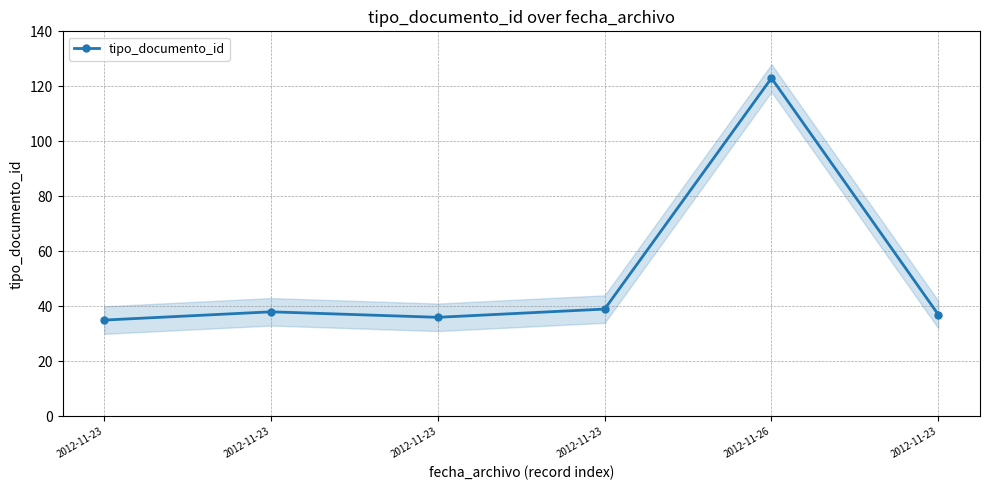

How many distinct data groups are displayed?

1